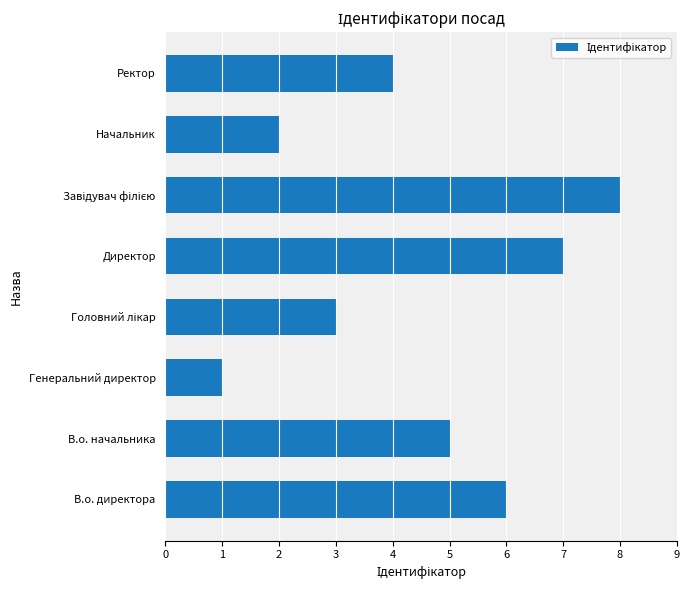

How many values are between 3 and 7?

5